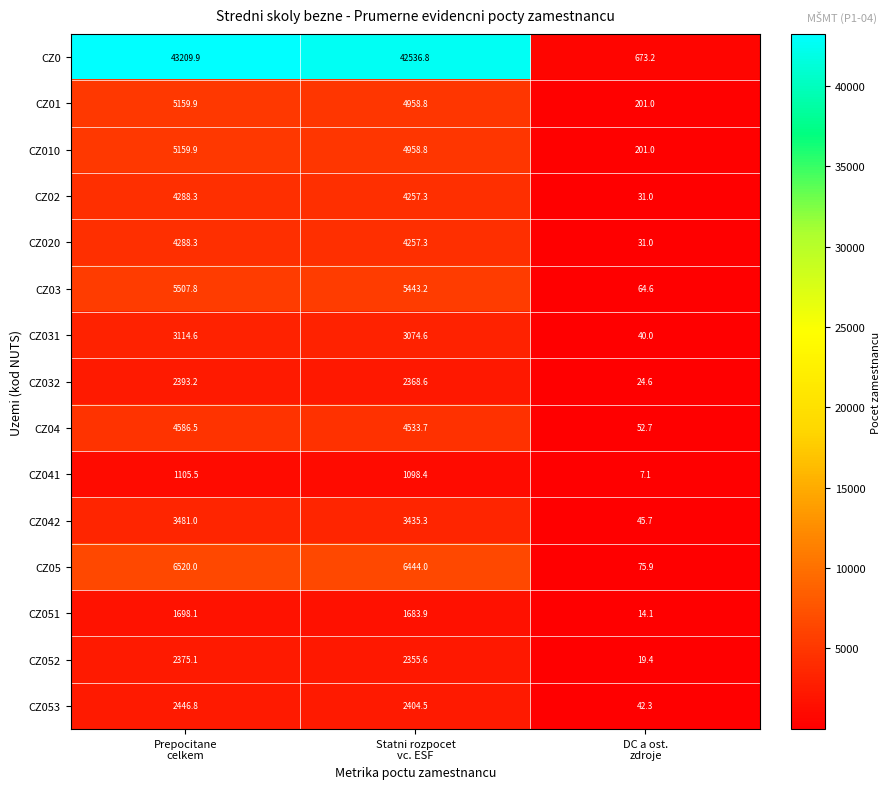

What is the sum of all CZ051 values?

3396.1